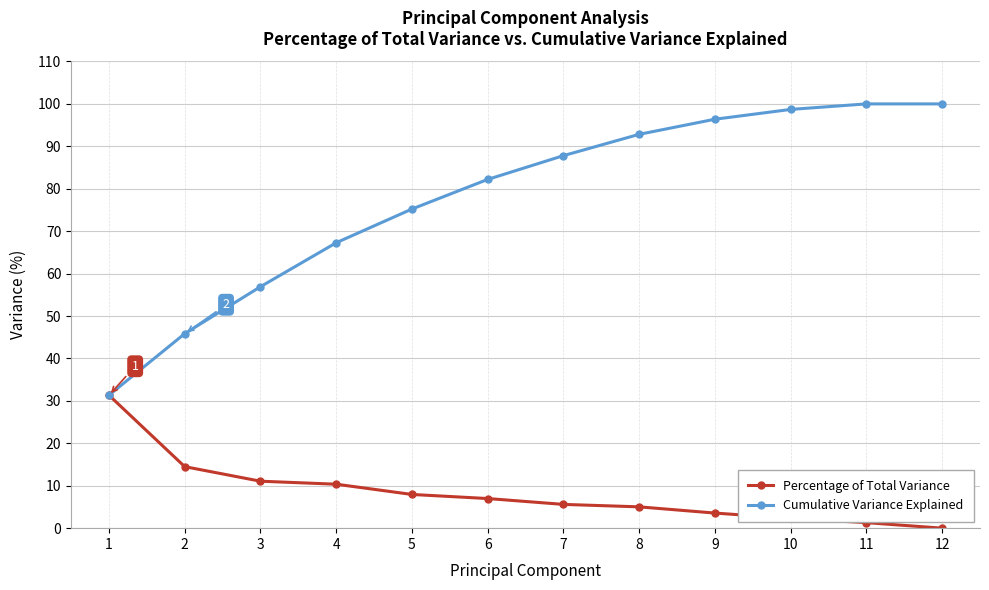

Is the value of Percentage of Total Variance at 5 greater than the value of Cumulative Variance Explained at 5?

No